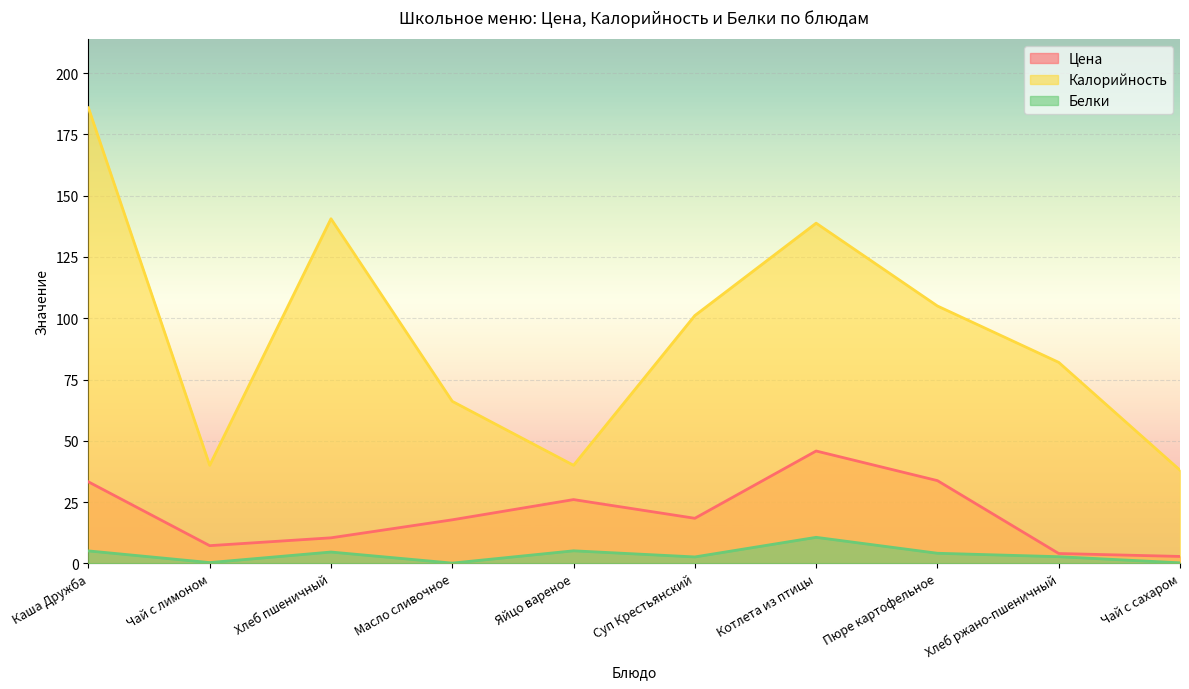

What is the value of the Белки point at the 3rd from the left?

4.6